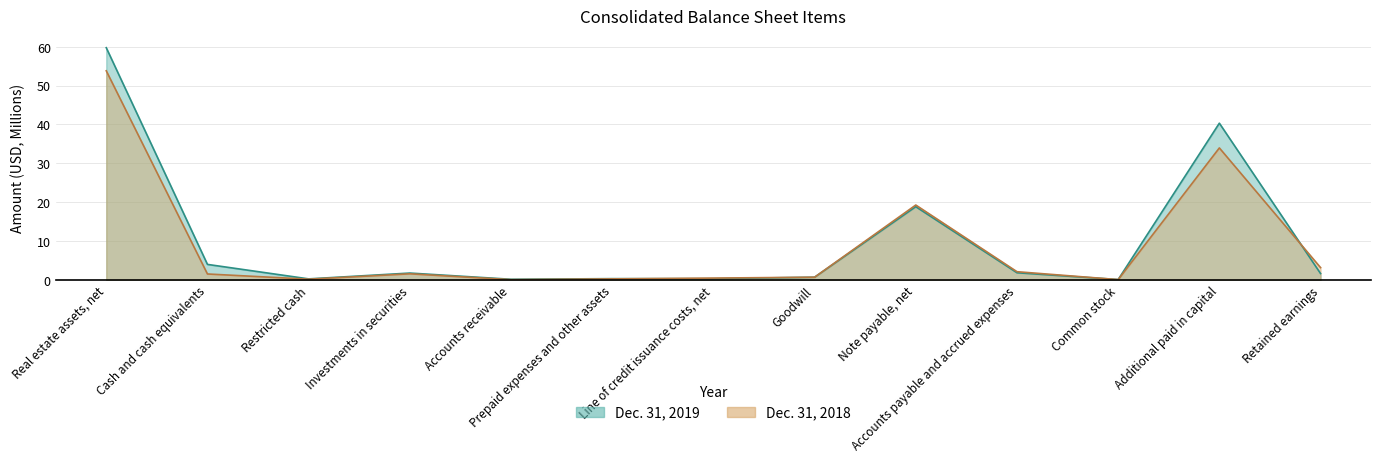

At which category does Dec. 31, 2018 reach its first local valley?

Restricted cash